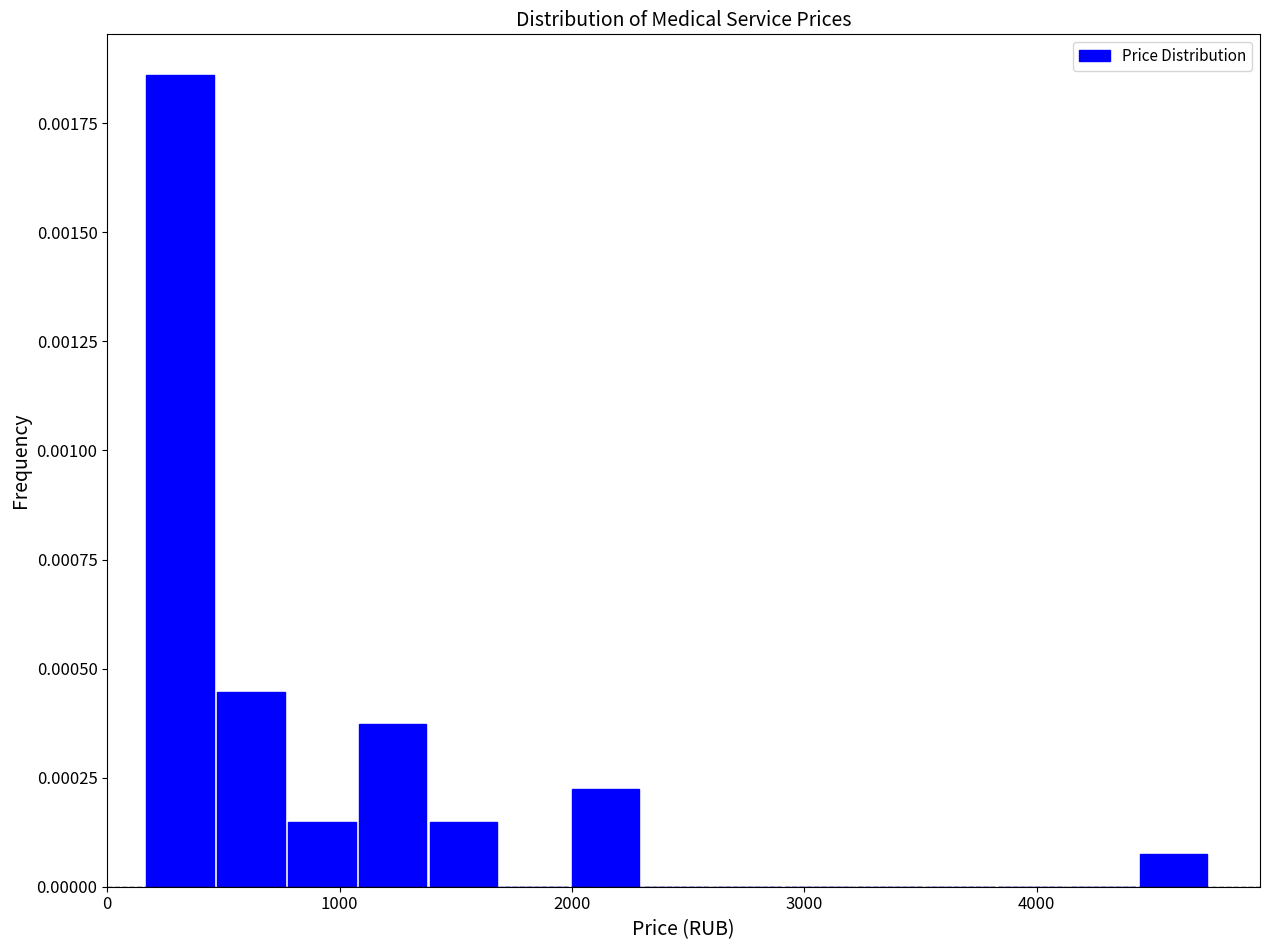

Around what value on the x-axis is the tallest bar? Give the approximate position of its centre, as read against the axis.

300